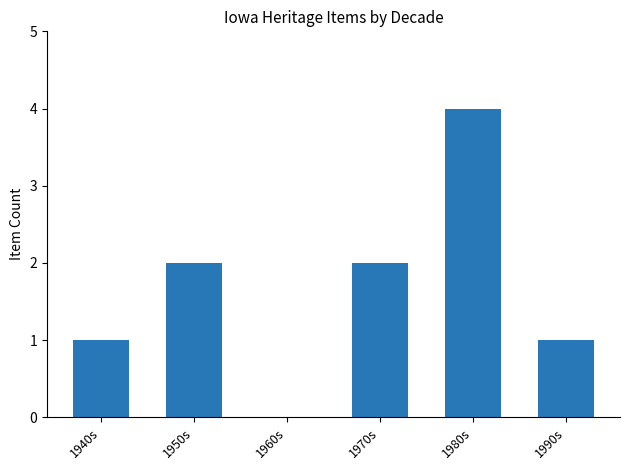

How many distinct data groups are displayed?

1